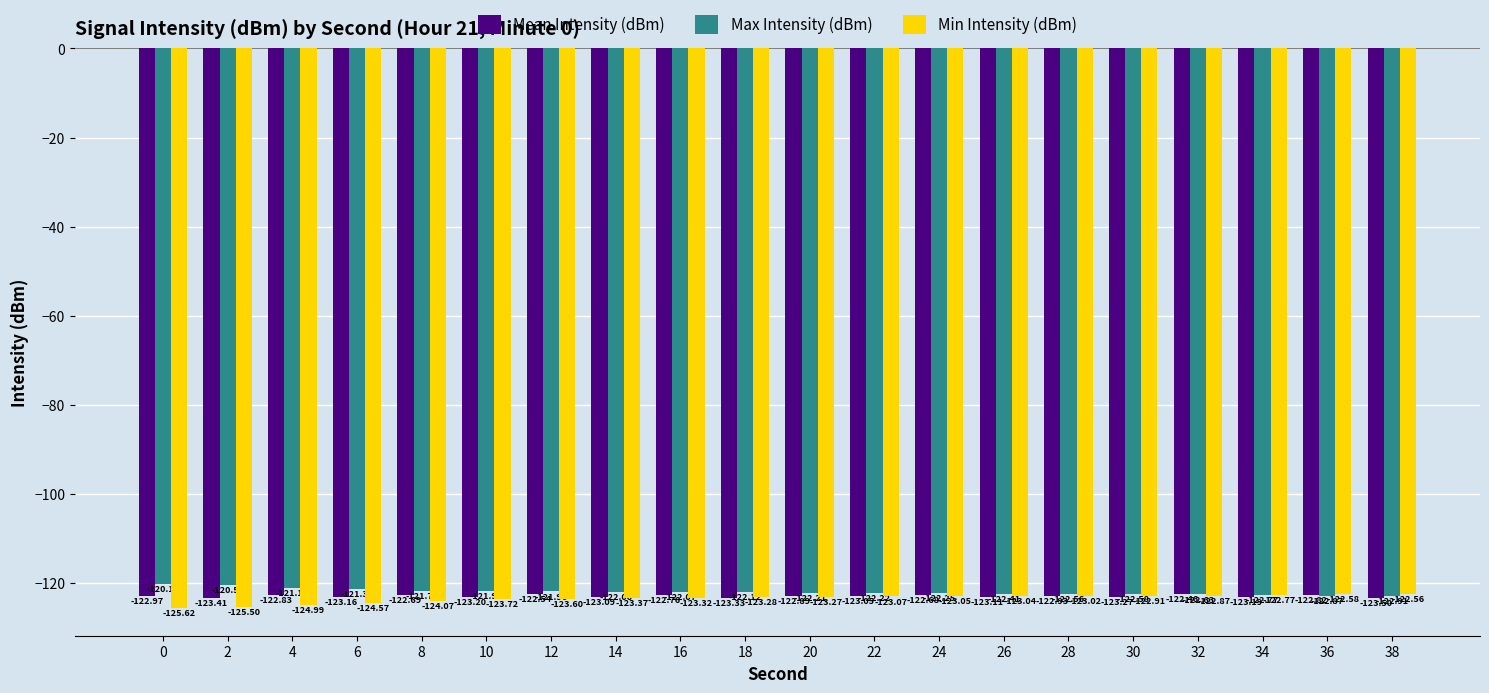

Which series has the largest total across all categories?

Max Intensity (dBm)